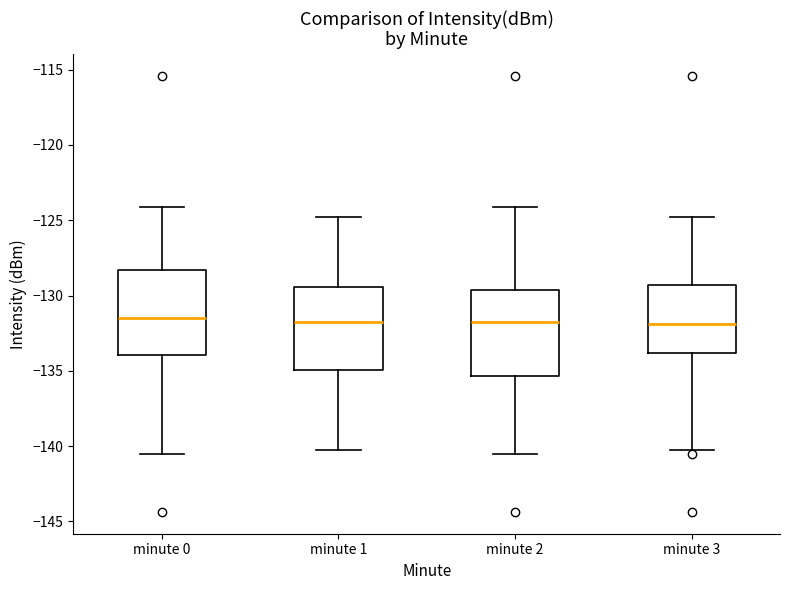

Reading left to right, read every box against the y-axis: the position of its median line, the range the box covers, and the ends of its whiskers. The values are not printed on the chart, so give them approximately, as read against the axis.

minute 0: median -131.5, box -134.0 to -128.5, whiskers -140.5 to -124.0
minute 1: median -132.0, box -135.0 to -129.5, whiskers -140.0 to -125.0
minute 2: median -132.0, box -135.5 to -129.5, whiskers -140.5 to -124.0
minute 3: median -132.0, box -134.0 to -129.5, whiskers -140.0 to -125.0